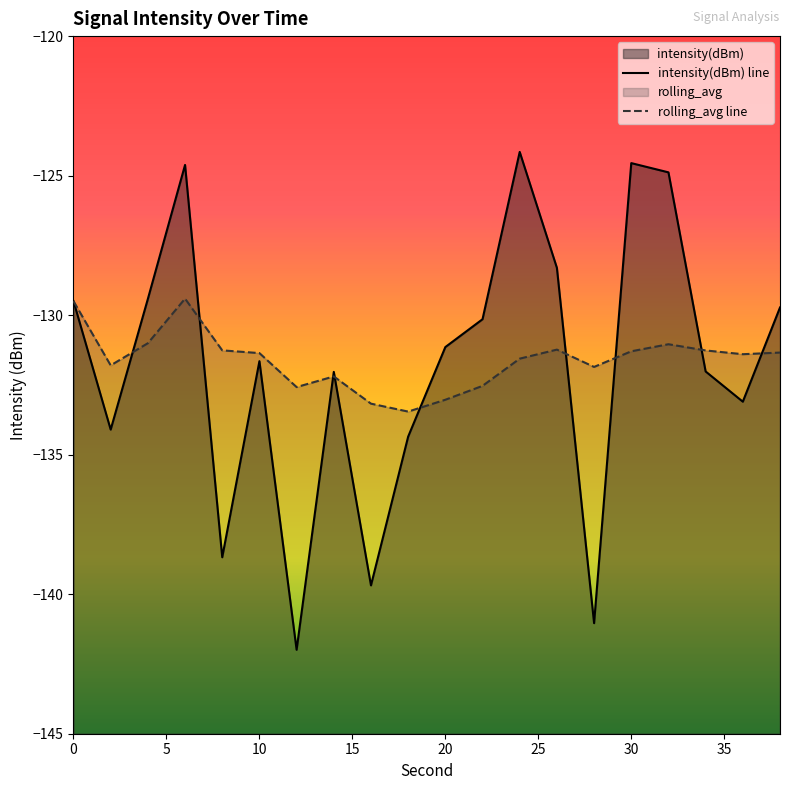

What is the value of the rolling_avg point at the 1st from the left?

-129.5